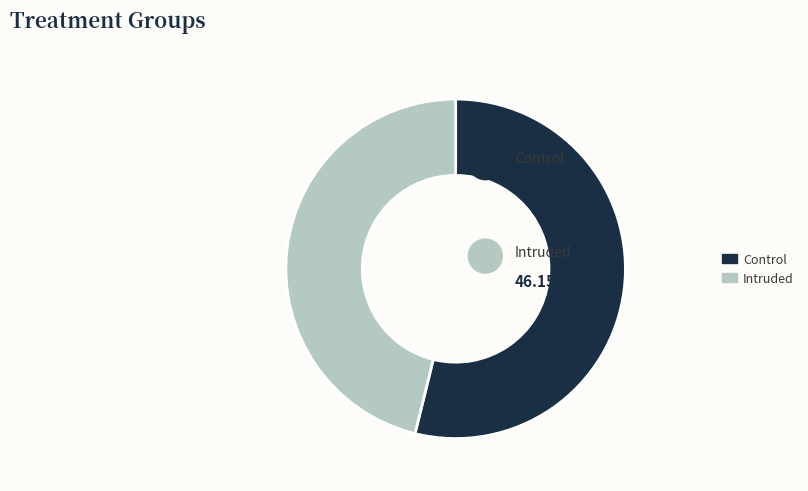

Rank the categories by value from lowest to highest.

Intruded, Control